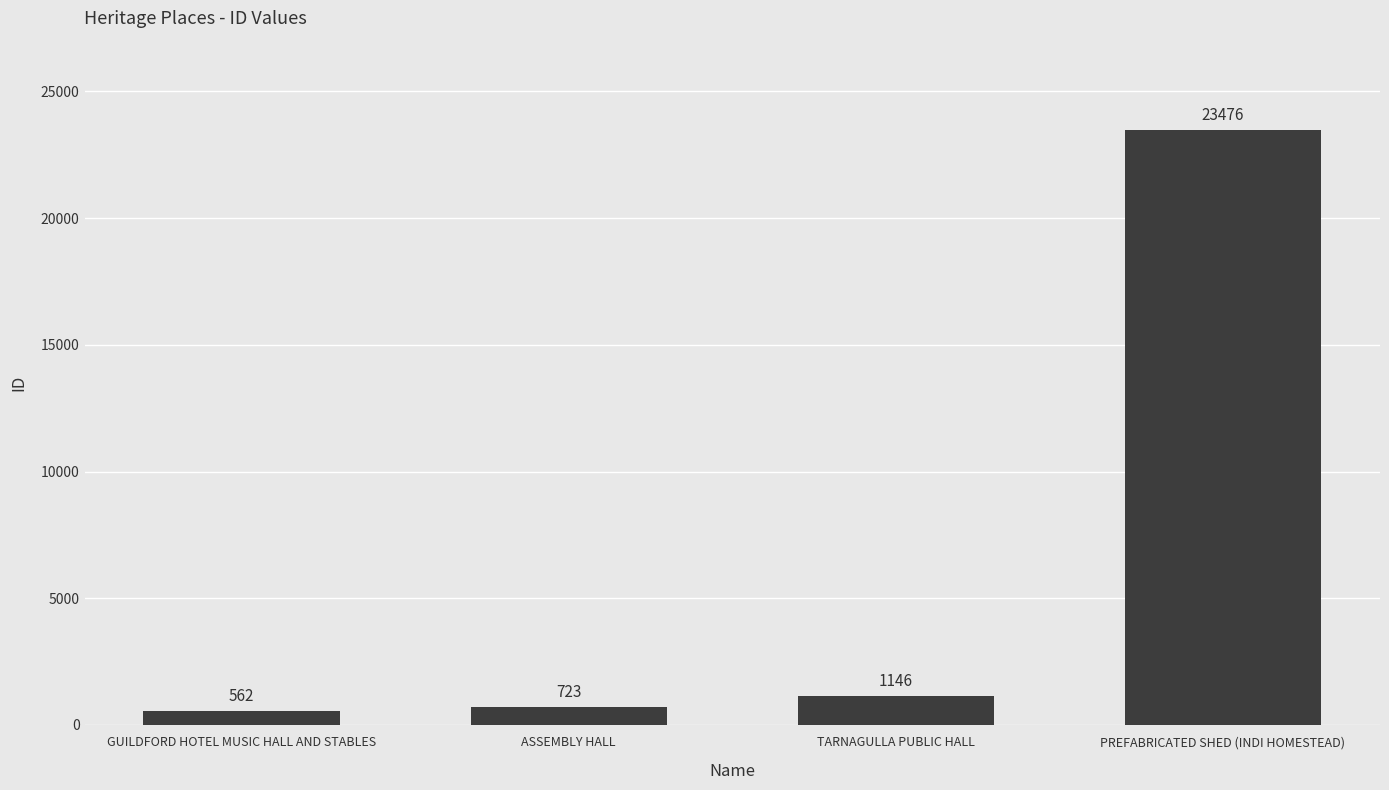

Is it true that the value at TARNAGULLA PUBLIC HALL is 1146?

True